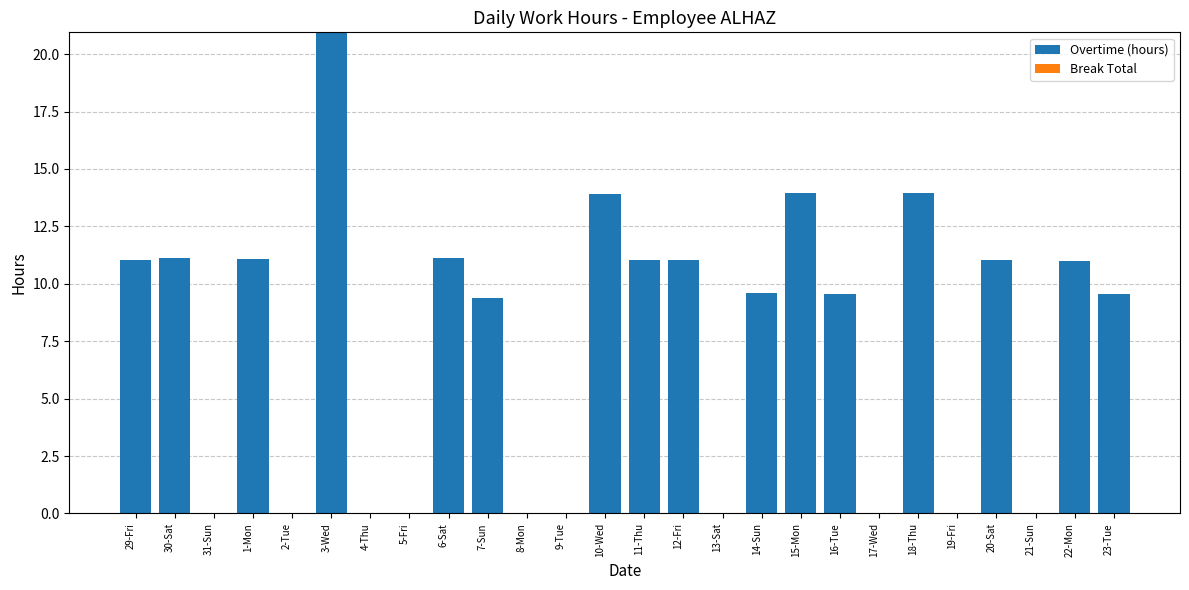

What is the ratio of the value at 12-Fri to the value at 16-Tue?

1.2